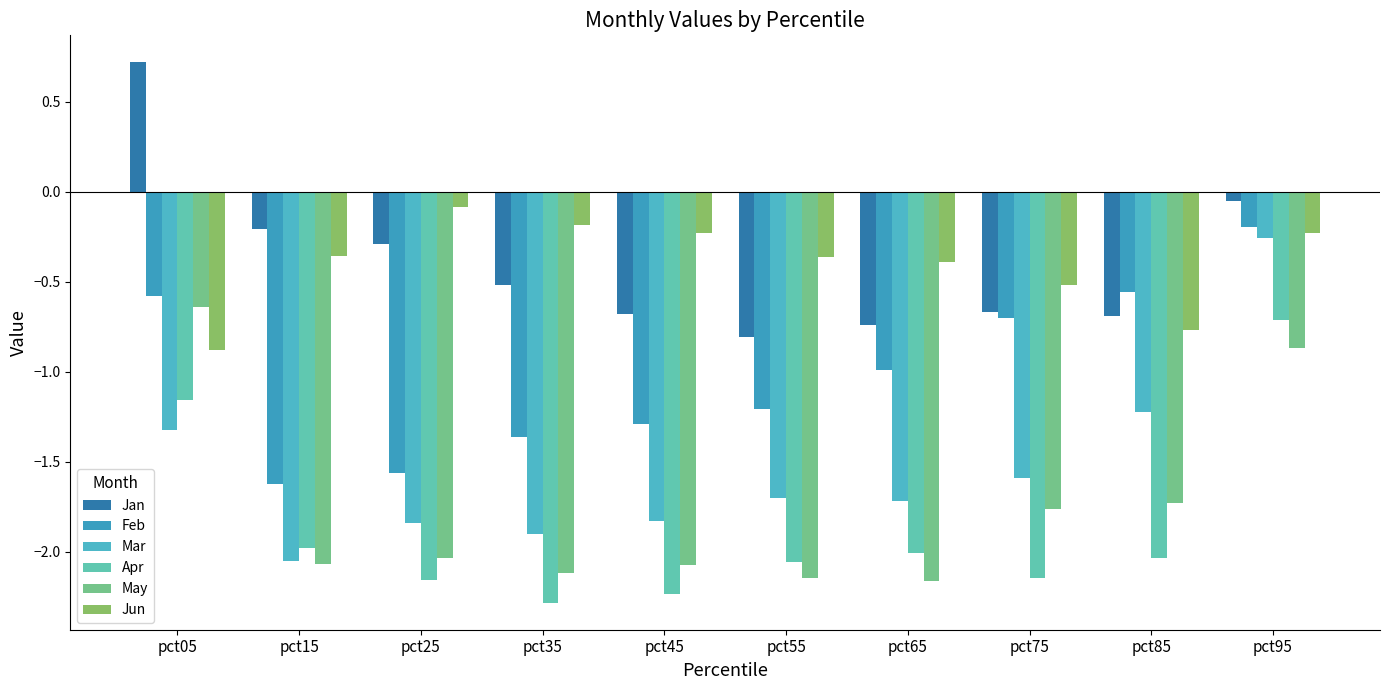

What is the approximate value of Mar at pct15?

-2.1